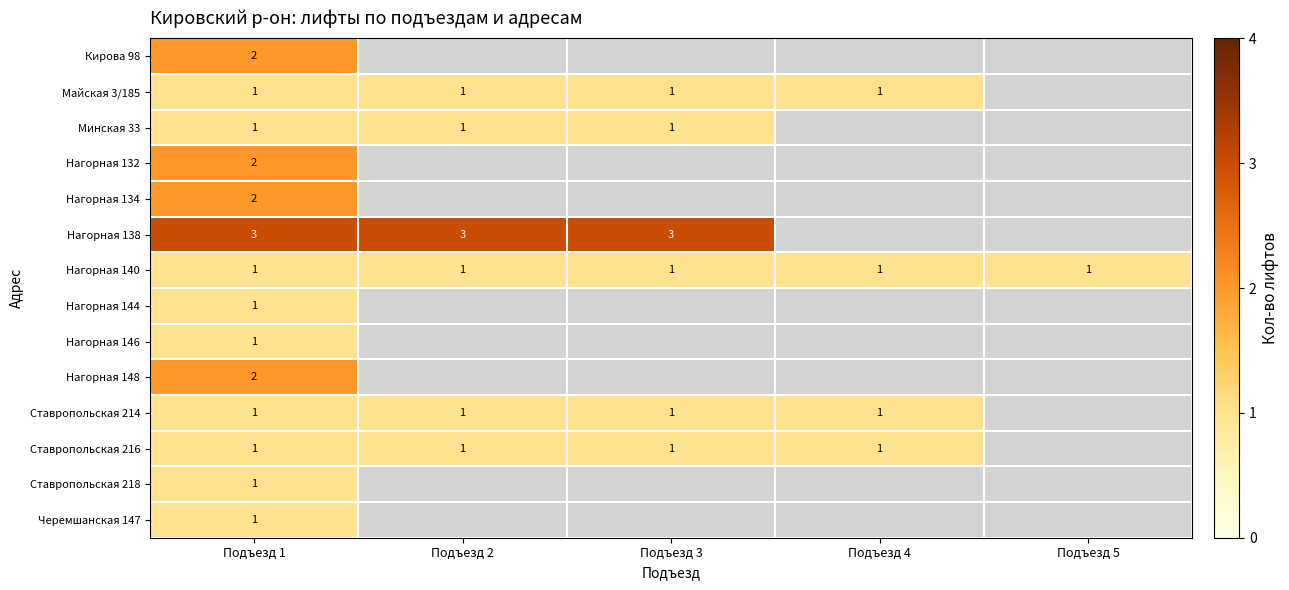

True or false: Майская 3/185 has a value of 0 at Подъезд 1.

False